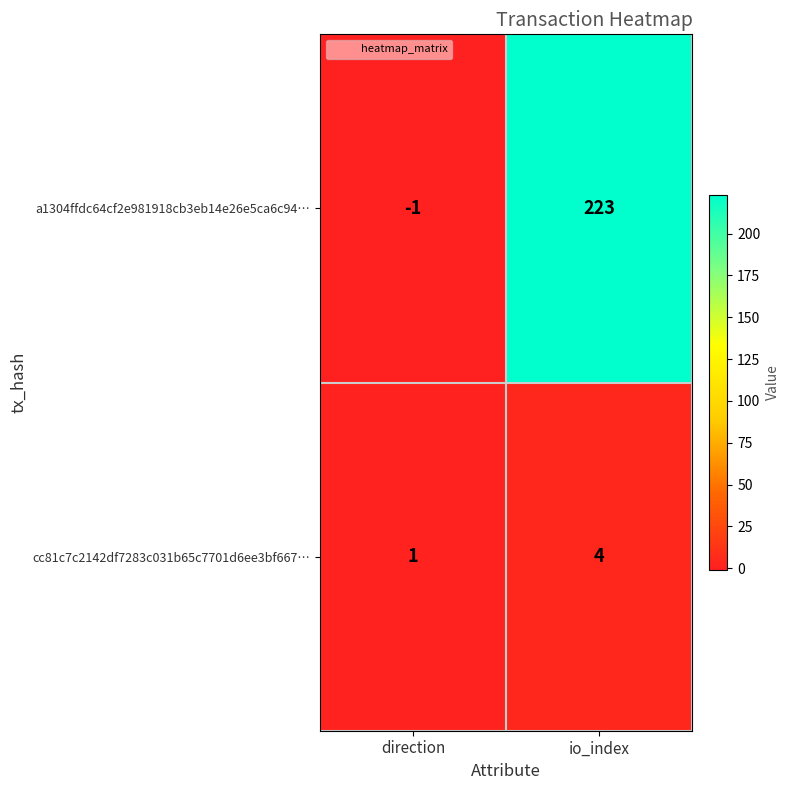

Reading left to right, extract all data points from this chart.

a1304ffdc64cf2e981918cb3eb14e26e5ca6c94…: -1	223
cc81c7c2142df7283c031b65c7701d6ee3bf667…: 1	4